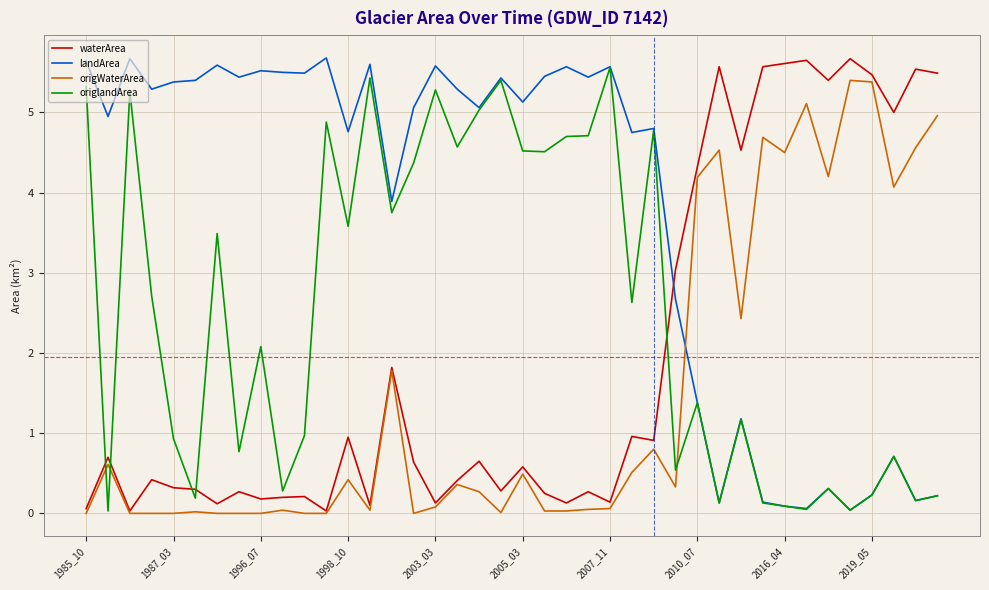

Which series ends up on top after the final intersection of origlandArea and origWaterArea?

origWaterArea